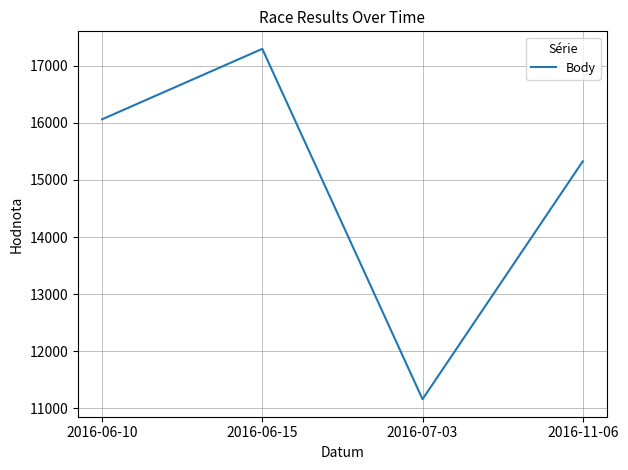

Is it true that the value at 2016-07-03 is 11162?

True